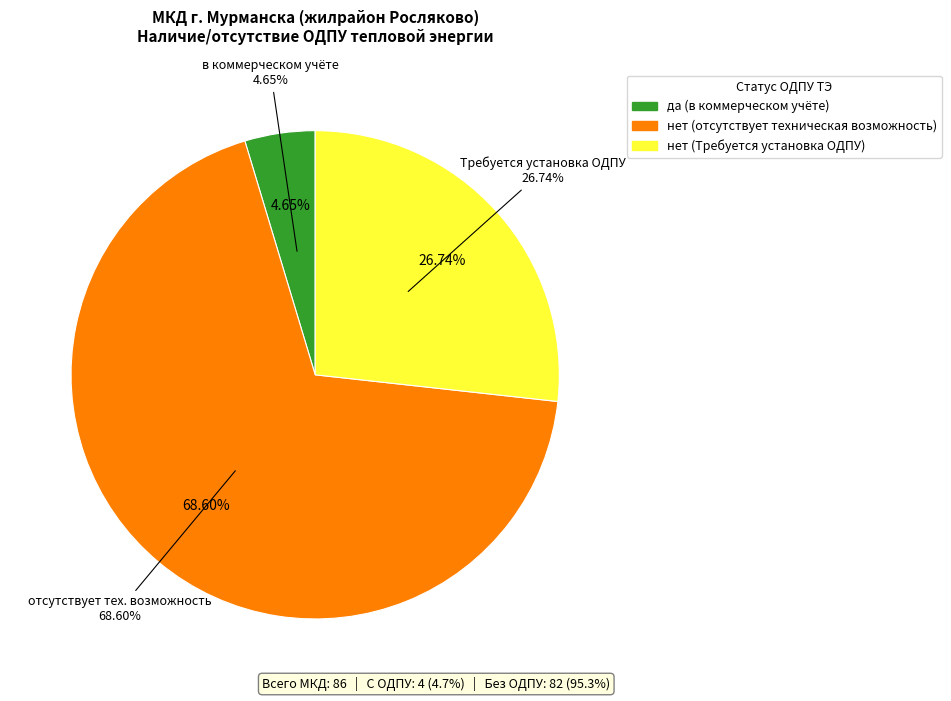

To the nearest percent, what is the average slice percentage?

33%